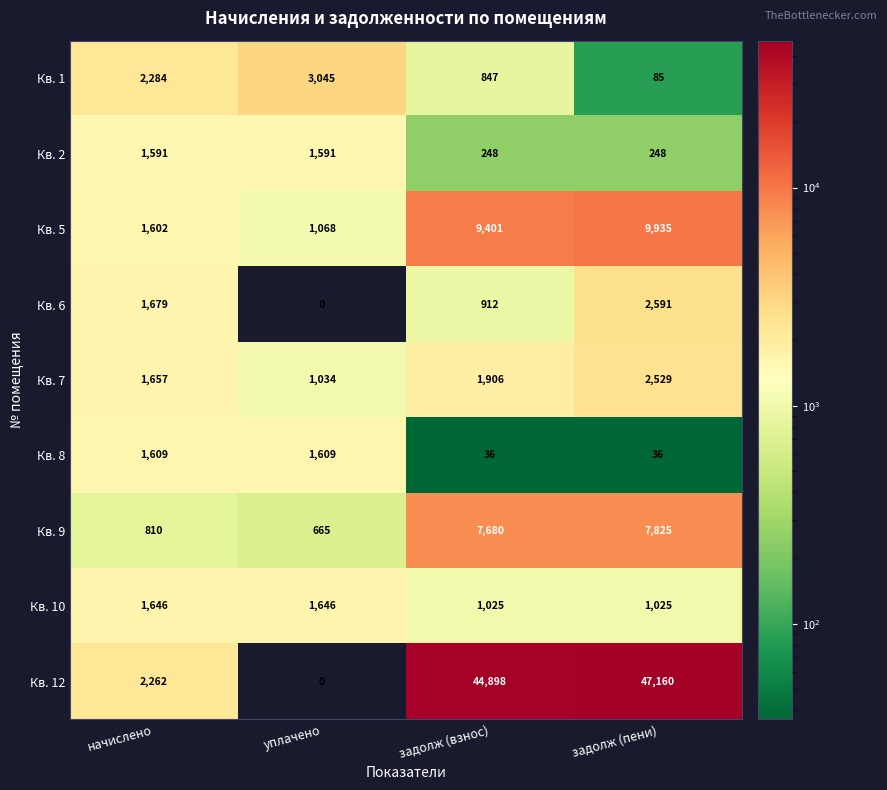

What is the sum of the Кв. 9 values at задолж (пени) and уплачено?

8490